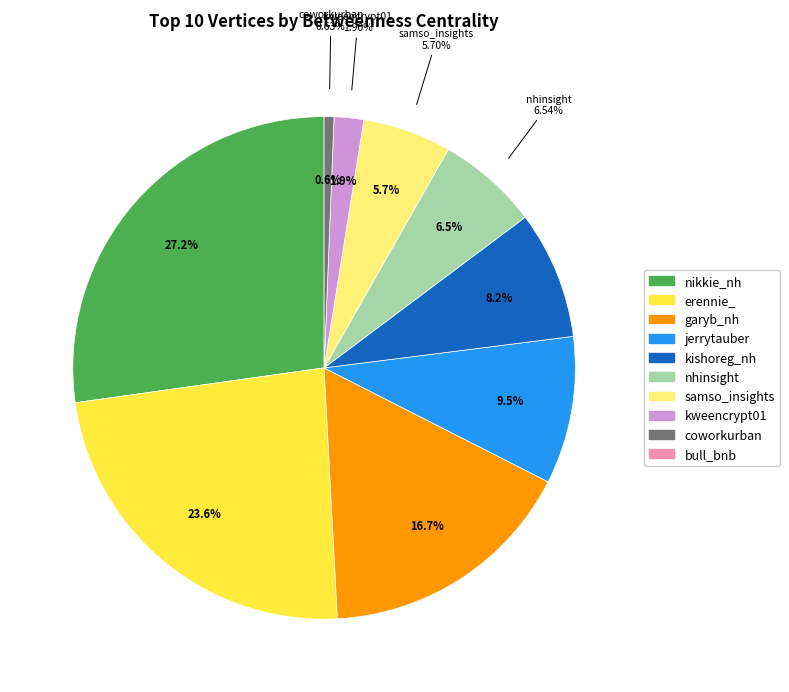

What is the change in value from erennie_ to nhinsight?

-54.0